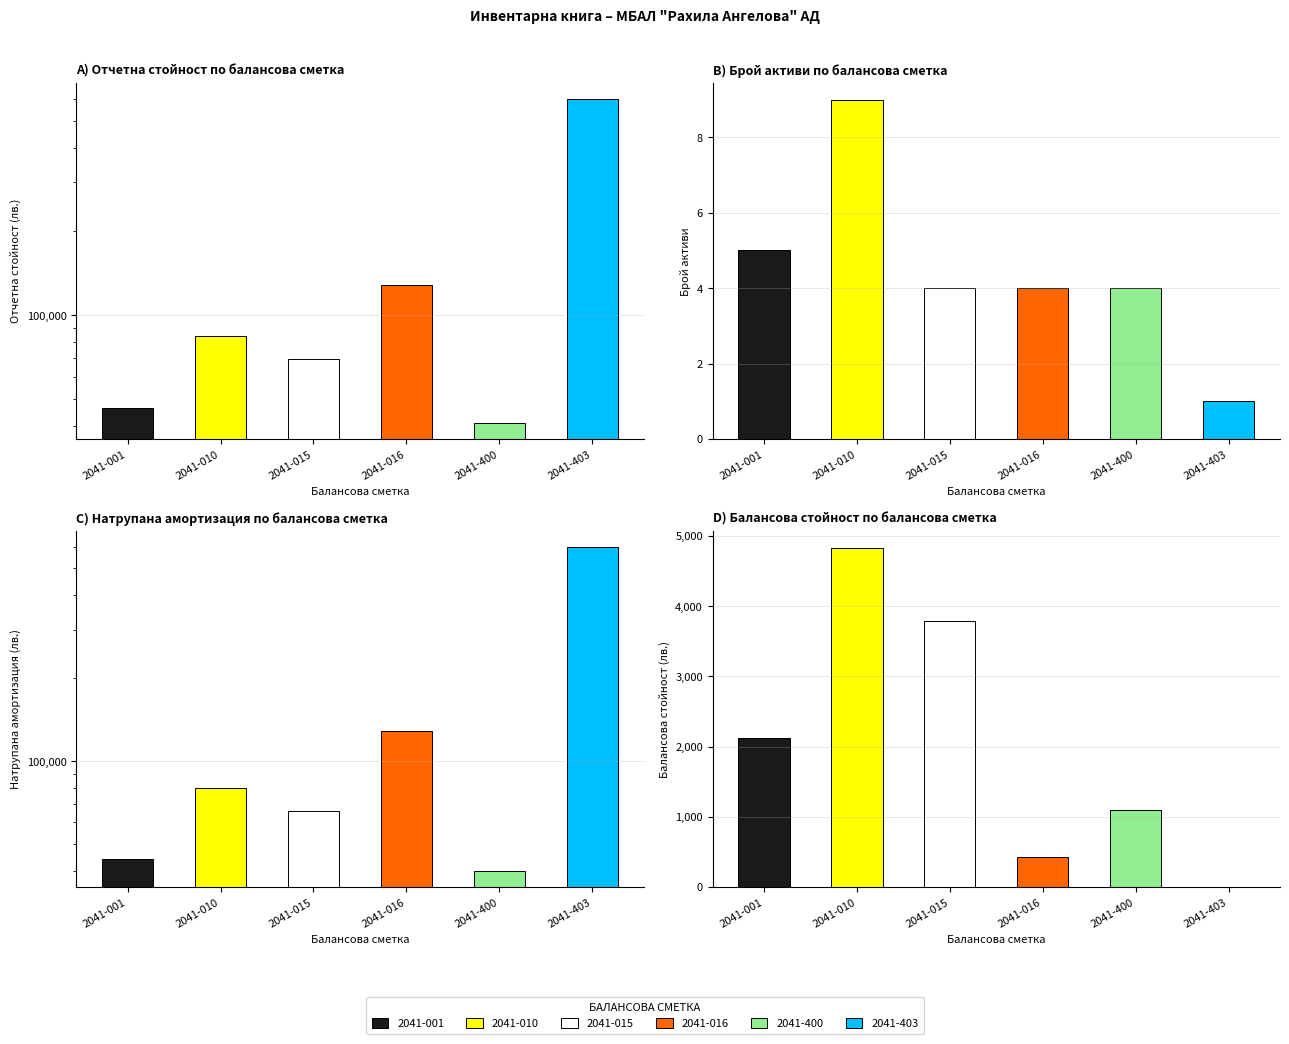

What is the change in value from 2041-001 to 2041-016?

+82548